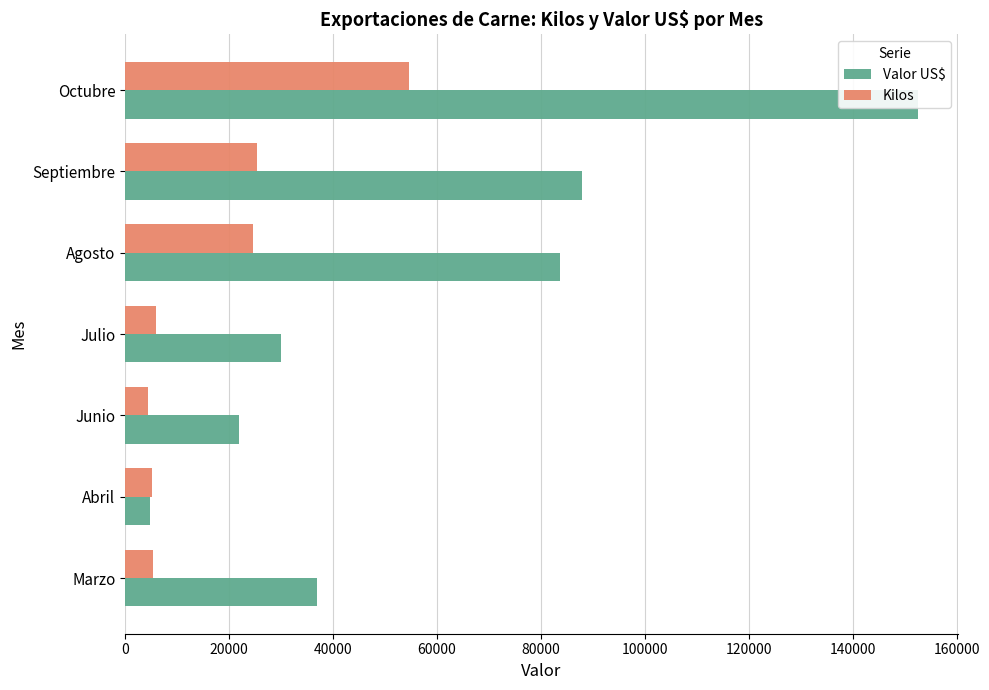

Are the bars horizontal?

Yes